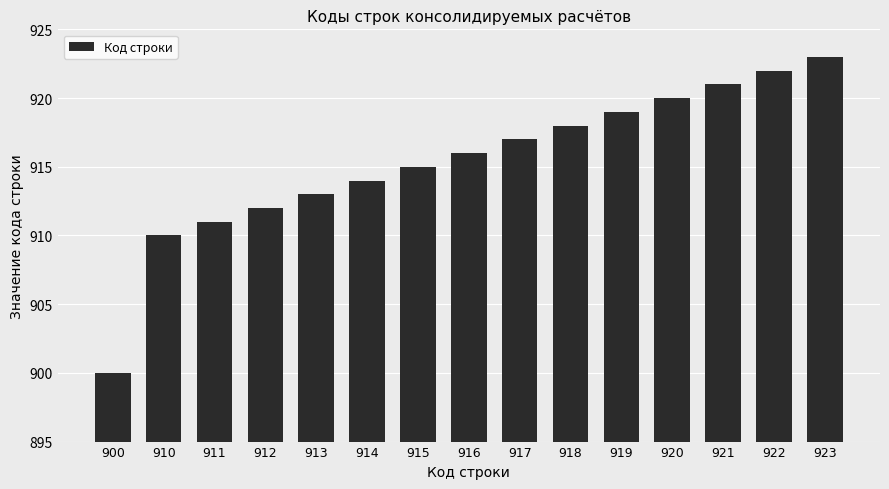

How many distinct data groups are displayed?

1